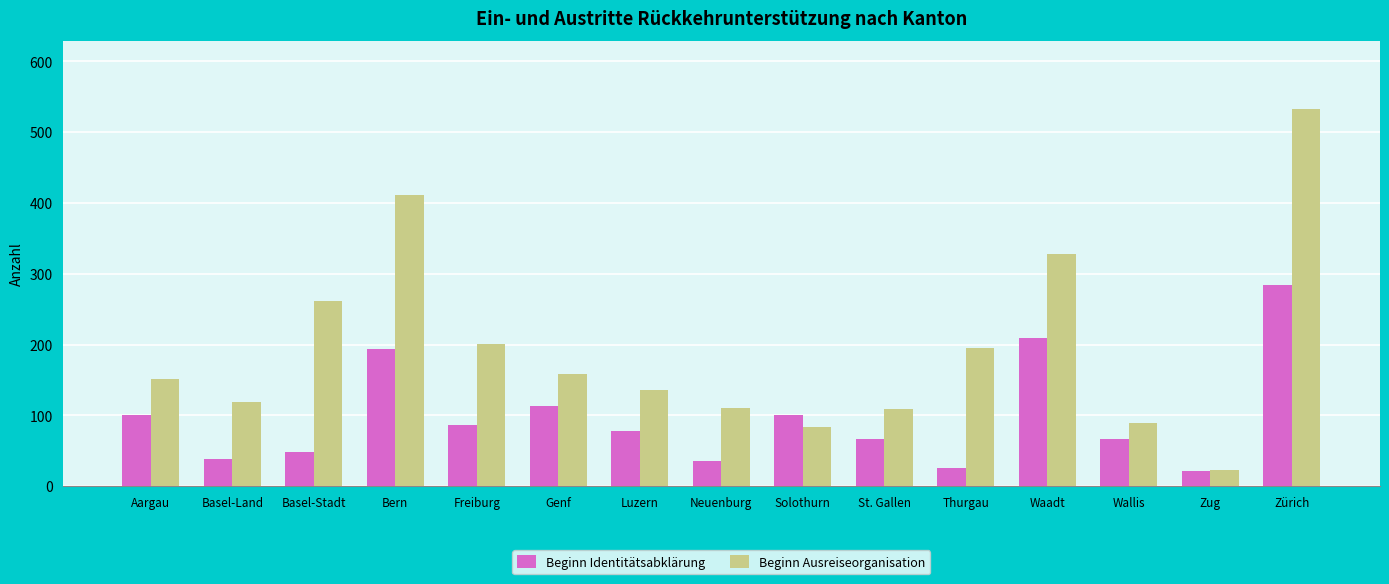

At which category is the sum across all series the highest?

Zürich